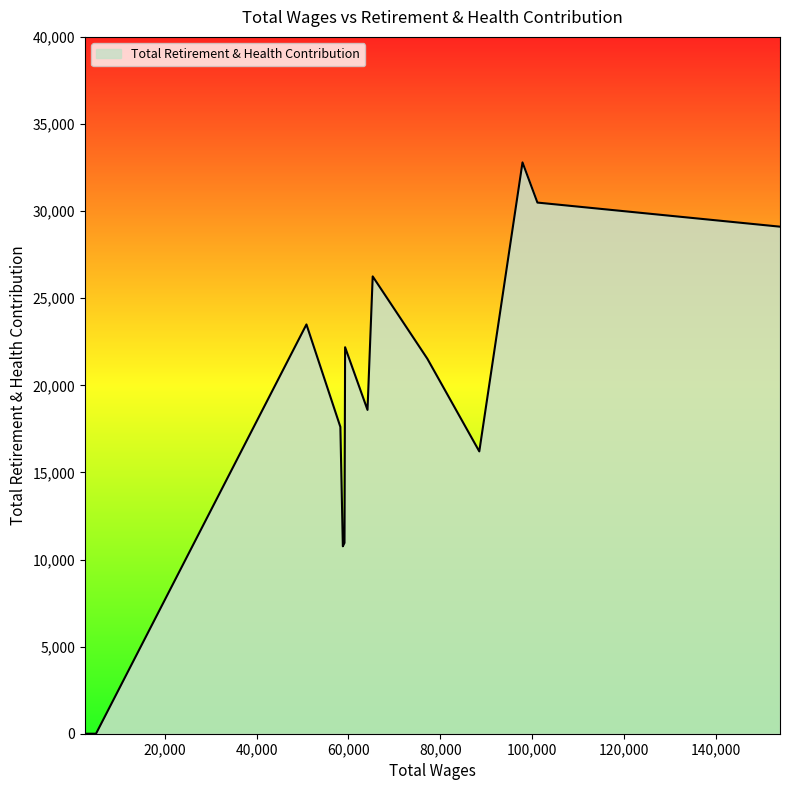

What is the difference between the maximum and minimum values?

32795